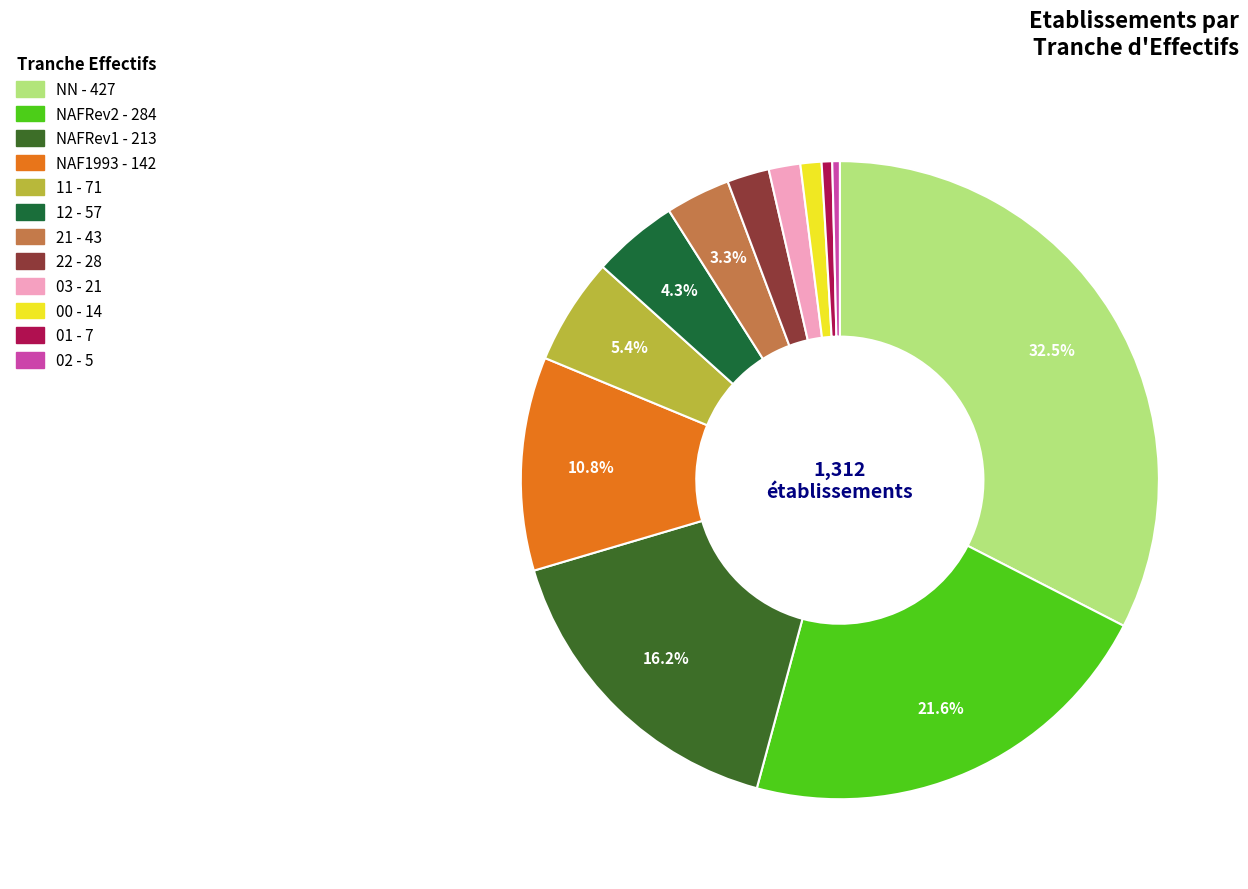

Which slice is the largest?

NN